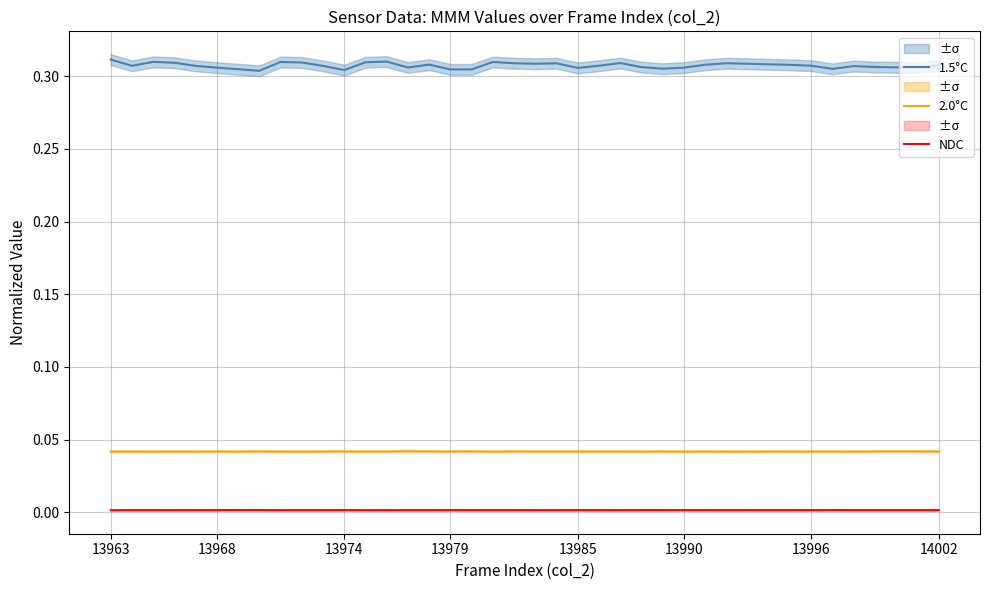

What is the average value of the 1.5°C series?

0.3